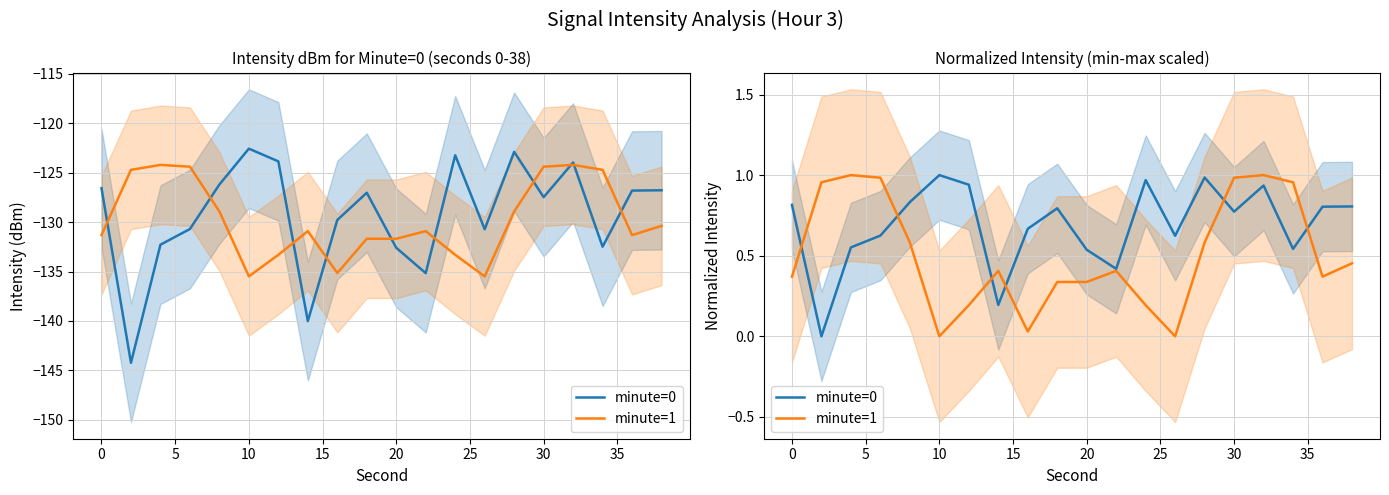

Is the value of minute=0 at 25 greater than the value of minute=1 at 40?

Yes